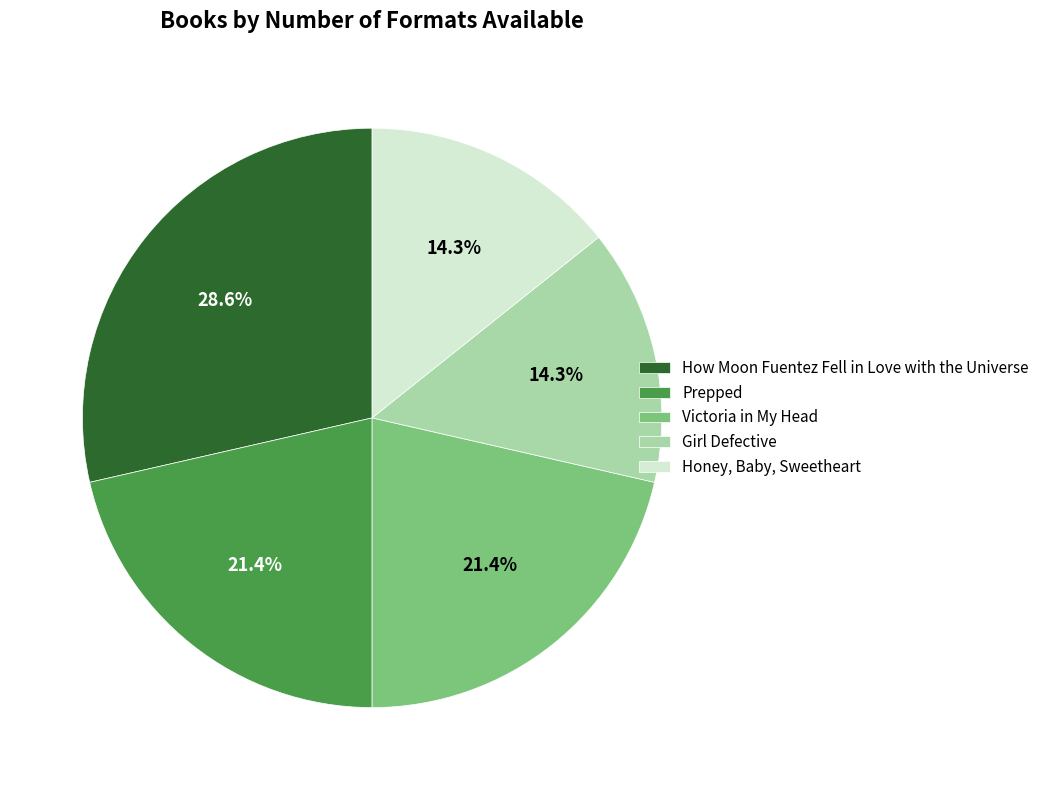

The Prepped slice represents 21% of the pie. True or false?

True